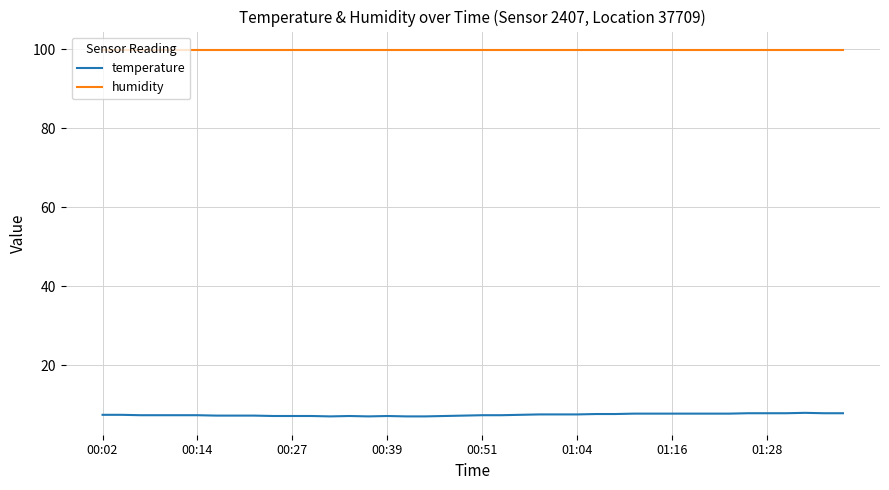

What is the lowest value of the humidity series?

99.9